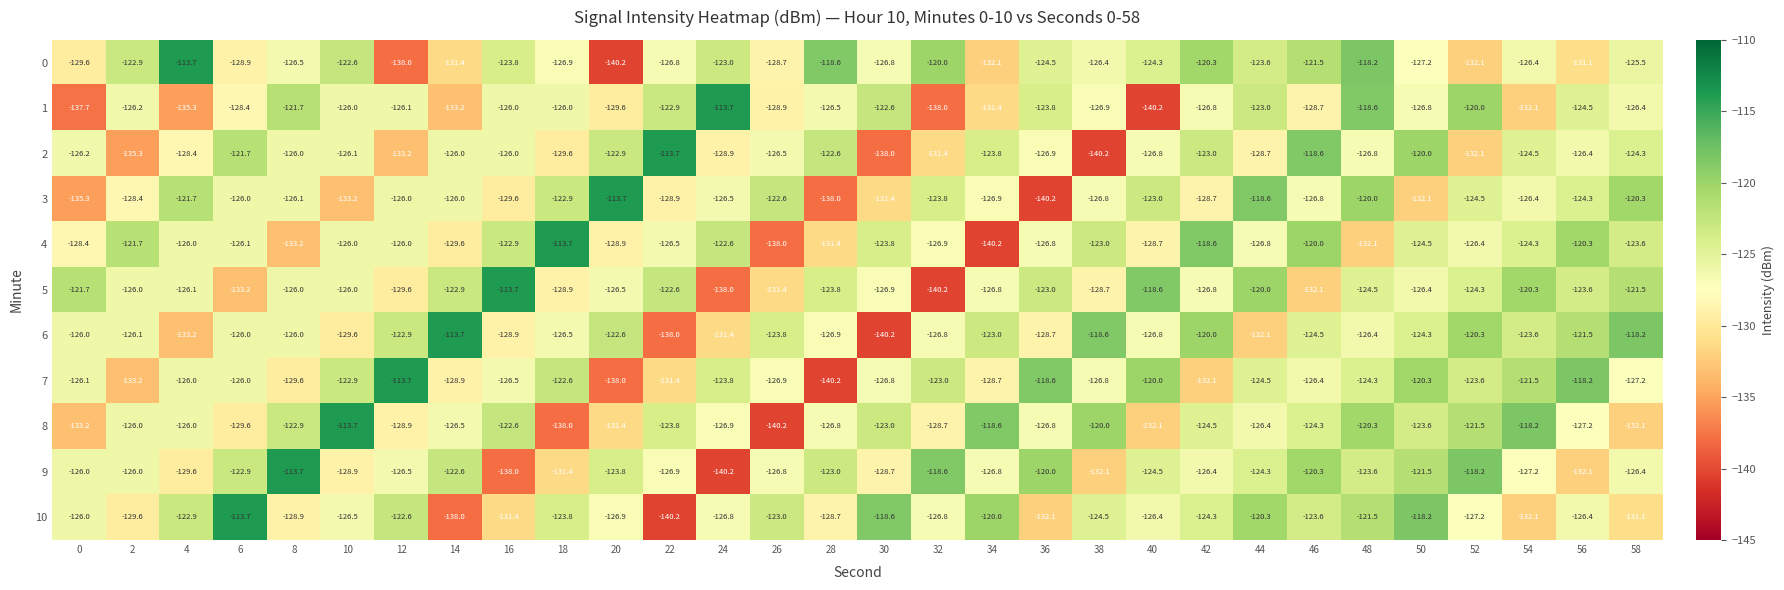

What value does the 1 series have at 46?

-128.7